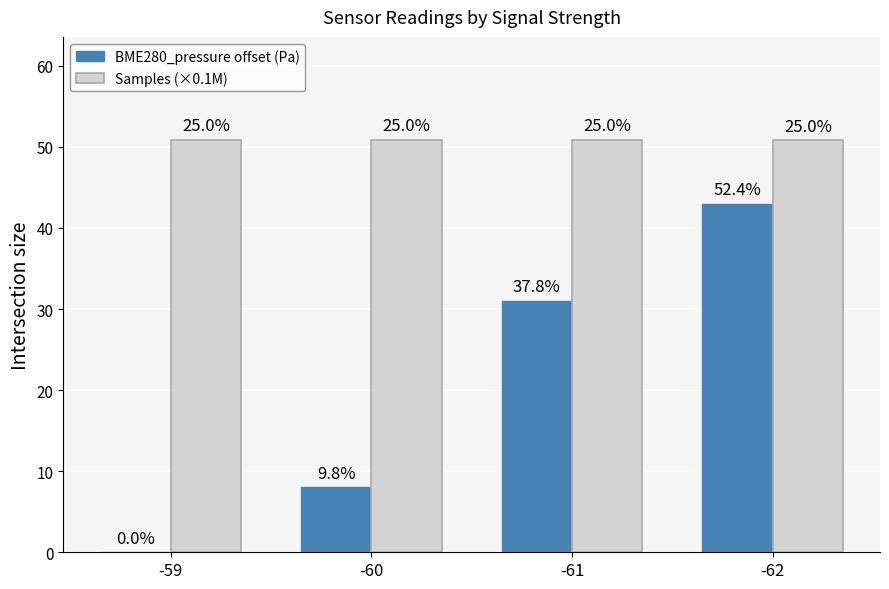

What are all the series names shown in the legend?

BME280_pressure offset (Pa), Samples (×0.1M)